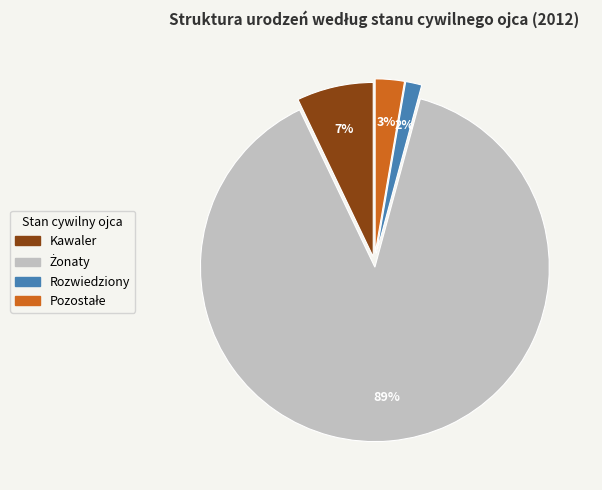

Does any single category account for the majority?

Yes